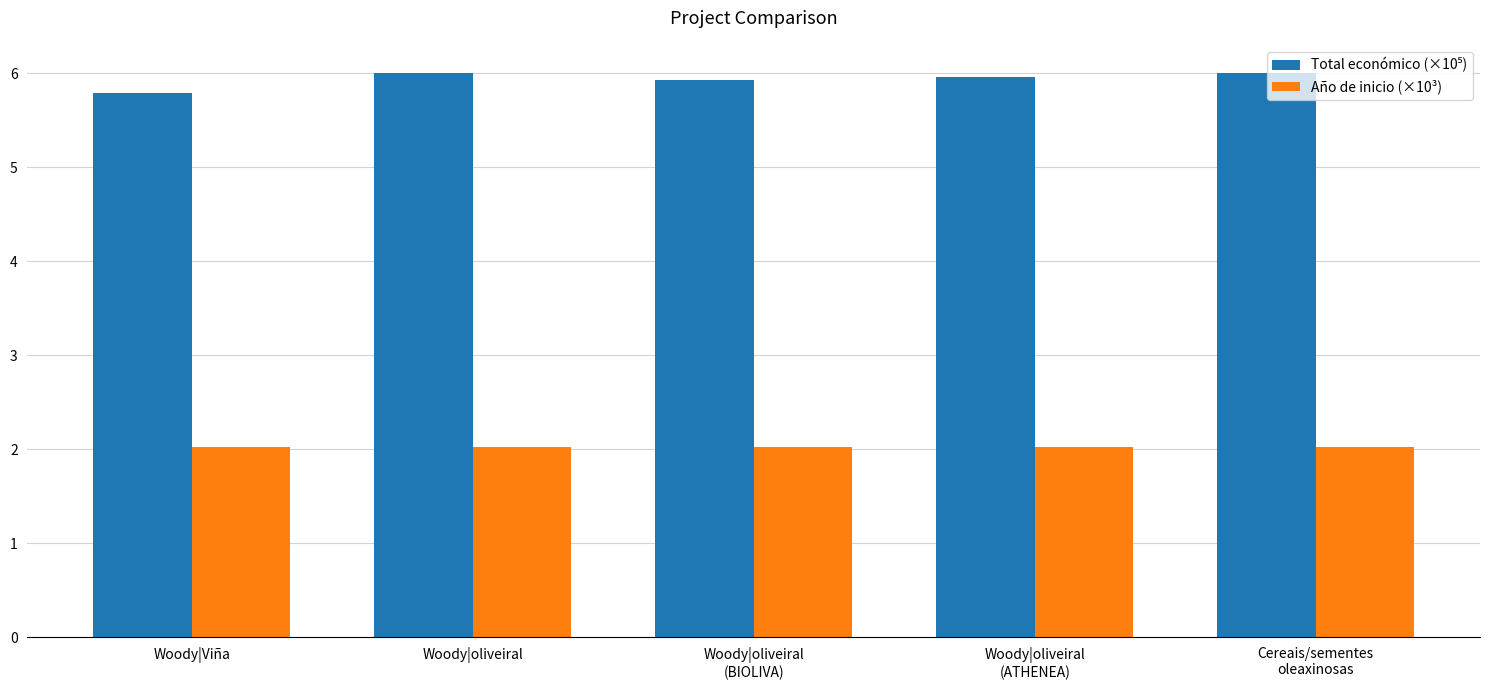

At how many categories does at least one series exceed 2?

5